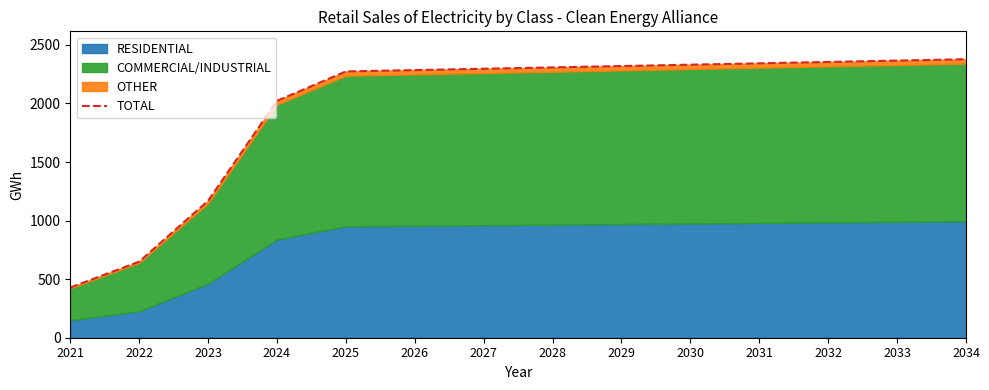

Reading left to right, extract all data points from this chart.

2021=428.8	2022=649.7	2023=1169.2	2024=2022.8	2025=2273.9	2026=2285.2	2027=2296.6	2028=2308.1	2029=2319.7	2030=2331.3	2031=2342.9	2032=2354.6	2033=2366.4	2034=2378.2